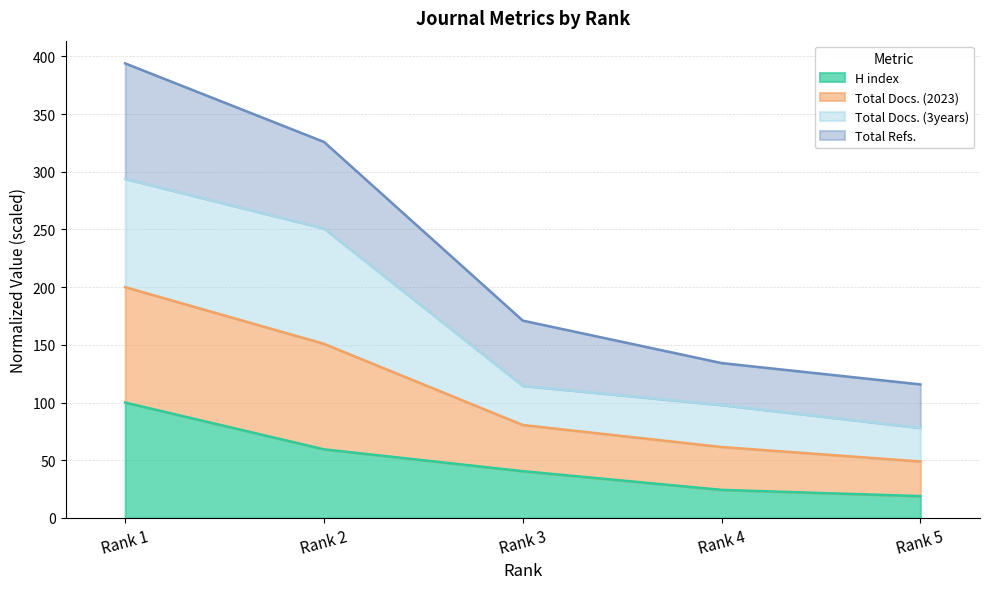

What is the maximum value for H index?

100.0